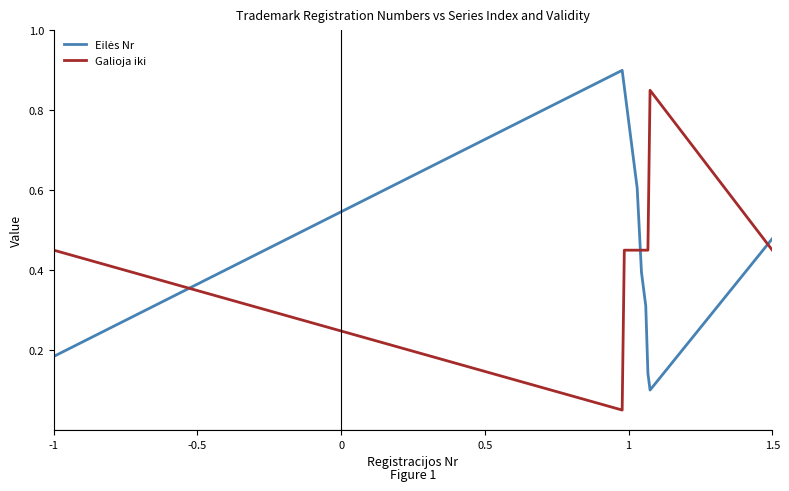

The value of Galioja iki at -1 is 0.8. True or false?

False